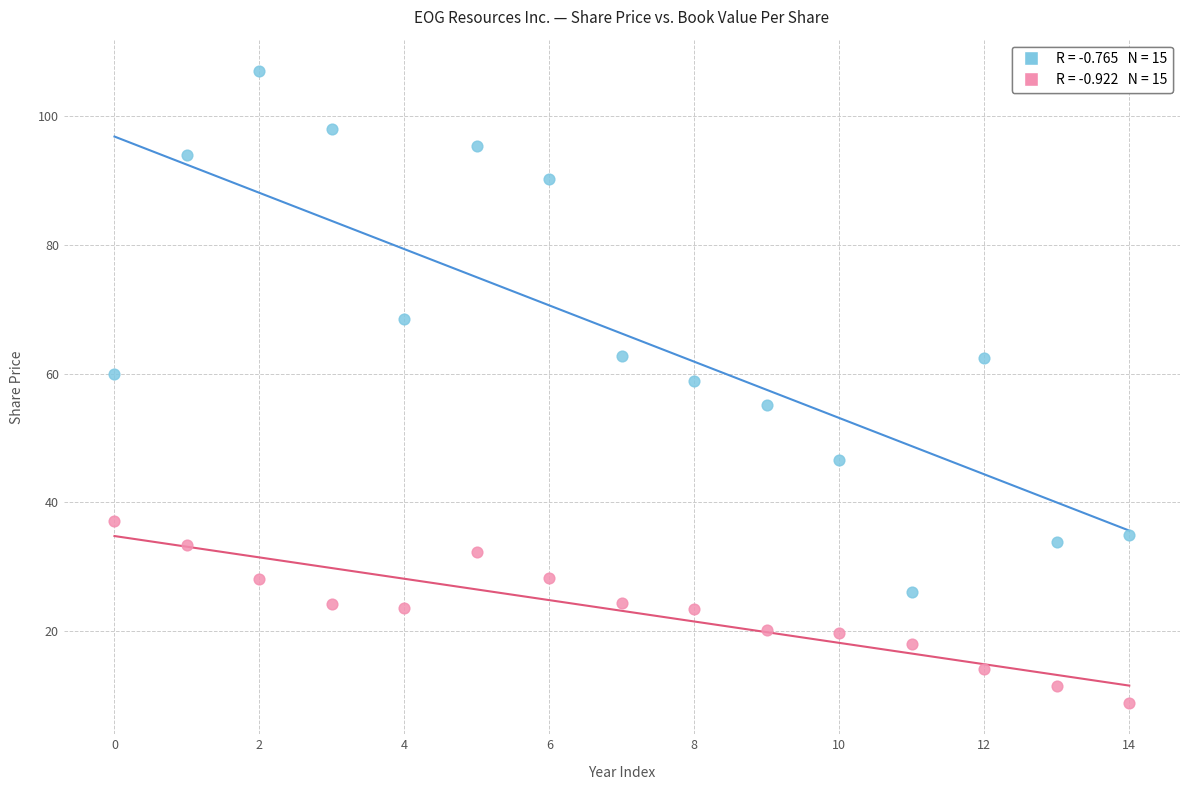

Across all data points, what is the range of Y values (max minus min)?

98.0